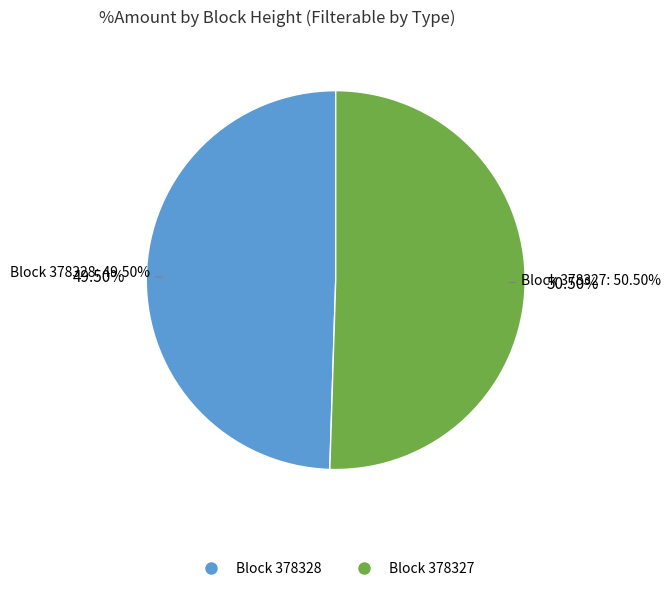

How many slices are in this pie chart?

2